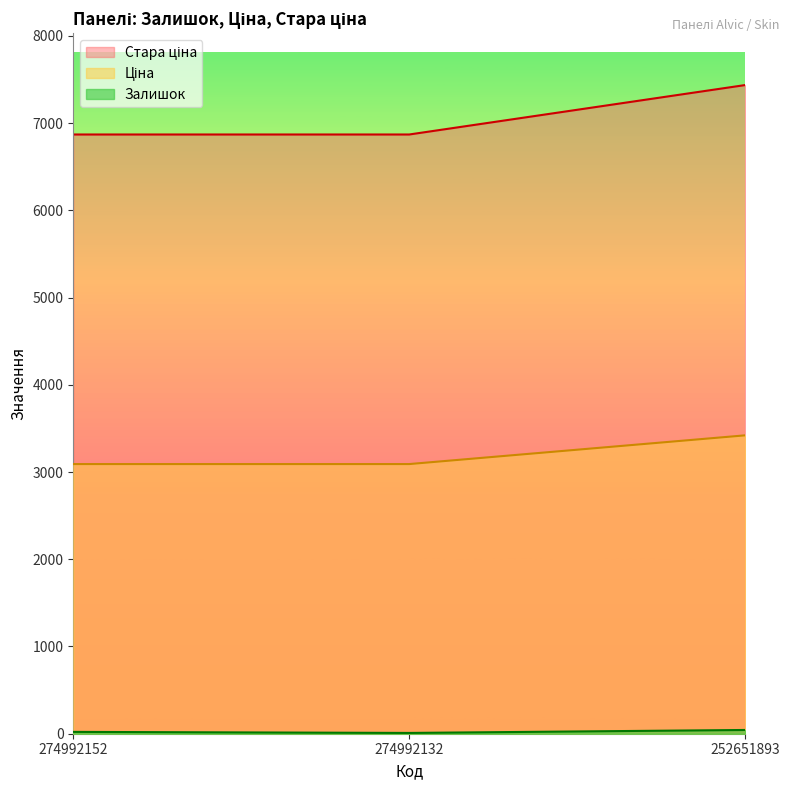

What is the difference between the maximum and minimum values in the Залишок series?

34.0